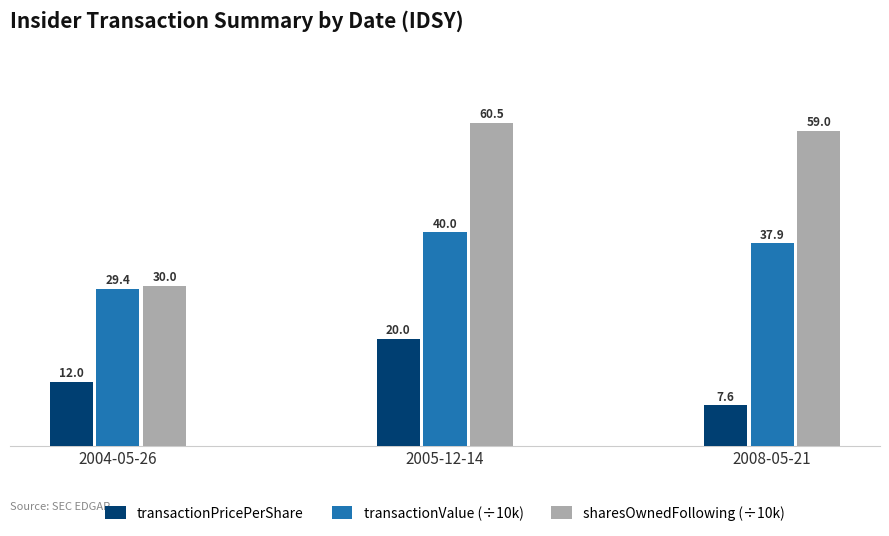

What is the greatest value displayed?

60.5